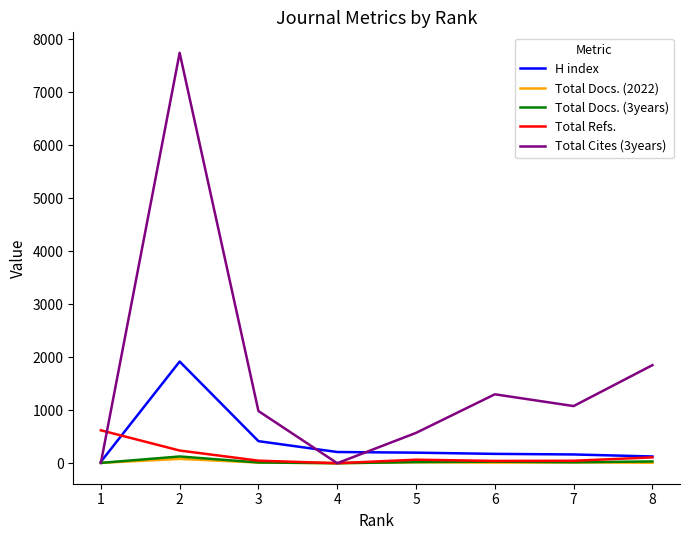

Which series has the largest total across all categories?

Total Cites (3years)